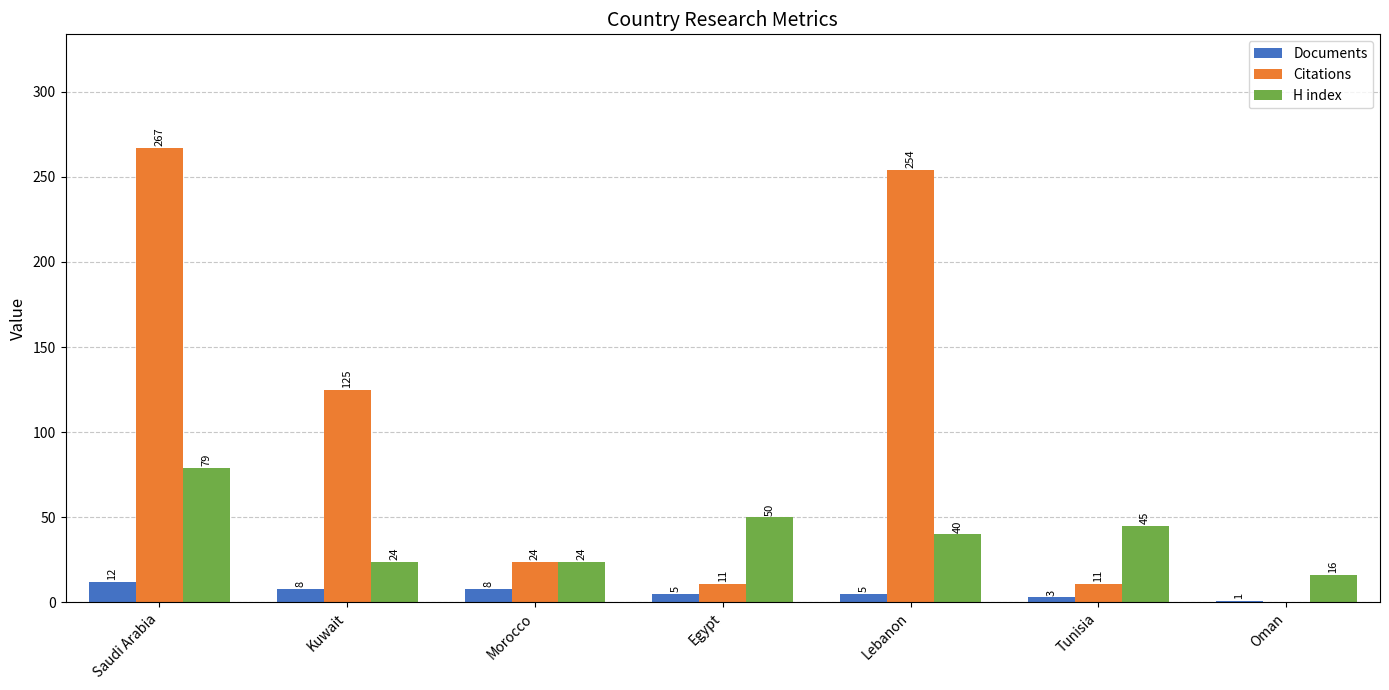

What is the average value of the Citations series?

99